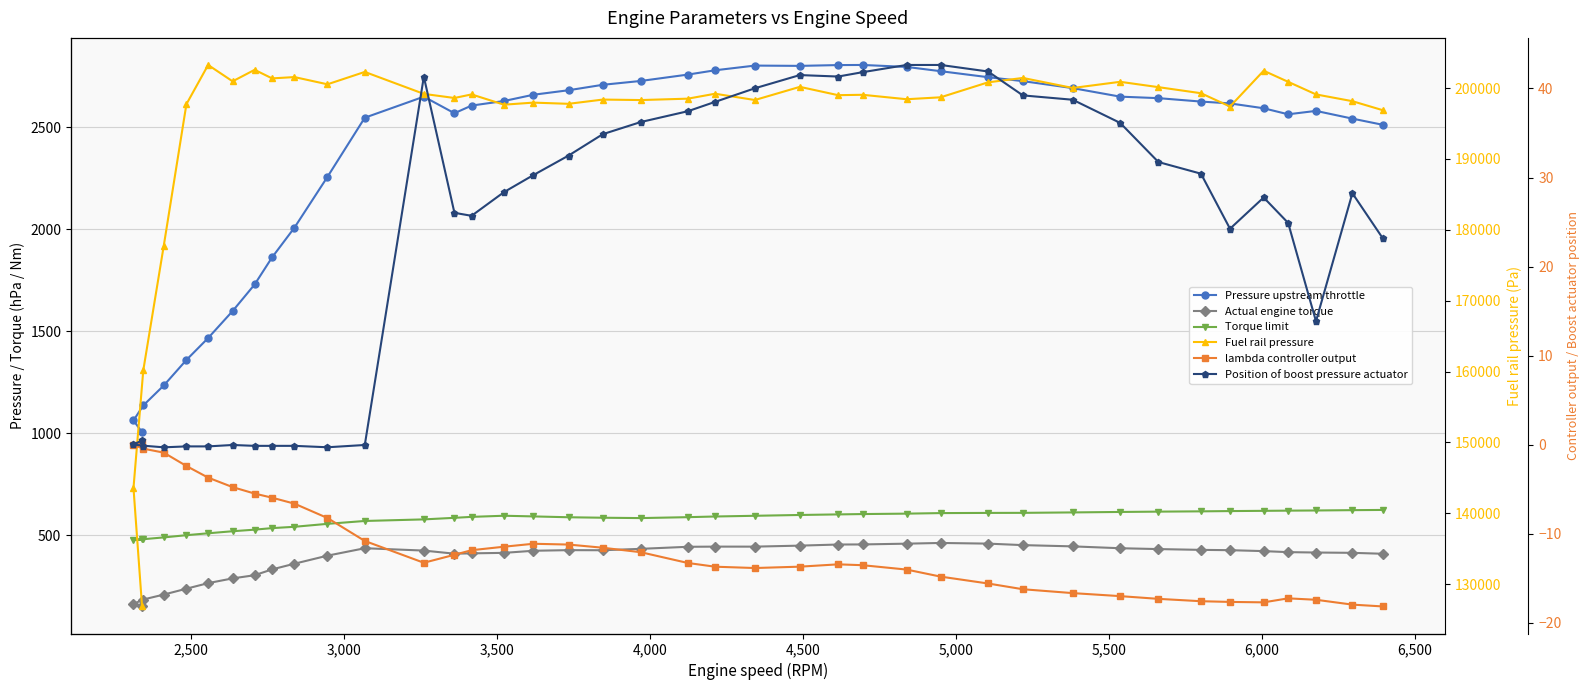

True or false: Position of boost pressure actuator and Actual engine torque intersect in this chart.

False